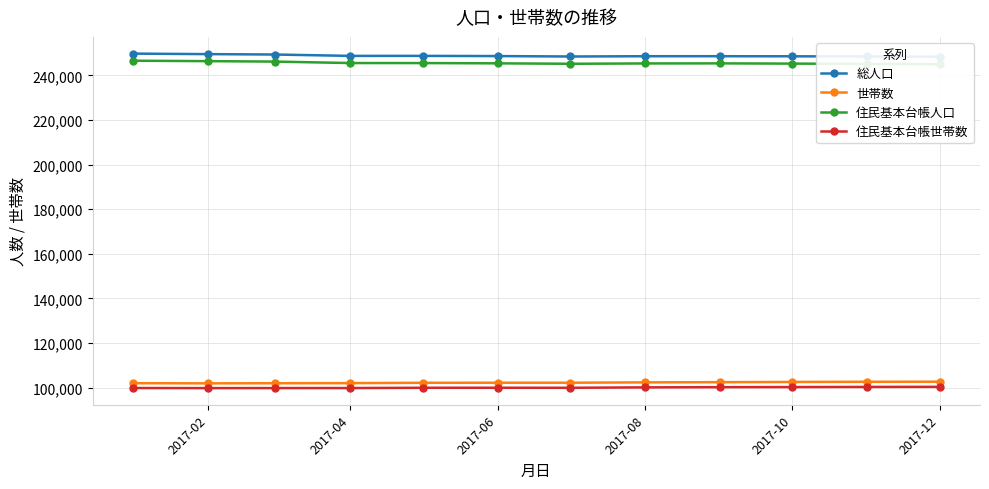

What is the lowest value of the 住民基本台帳世帯数 series?

99767